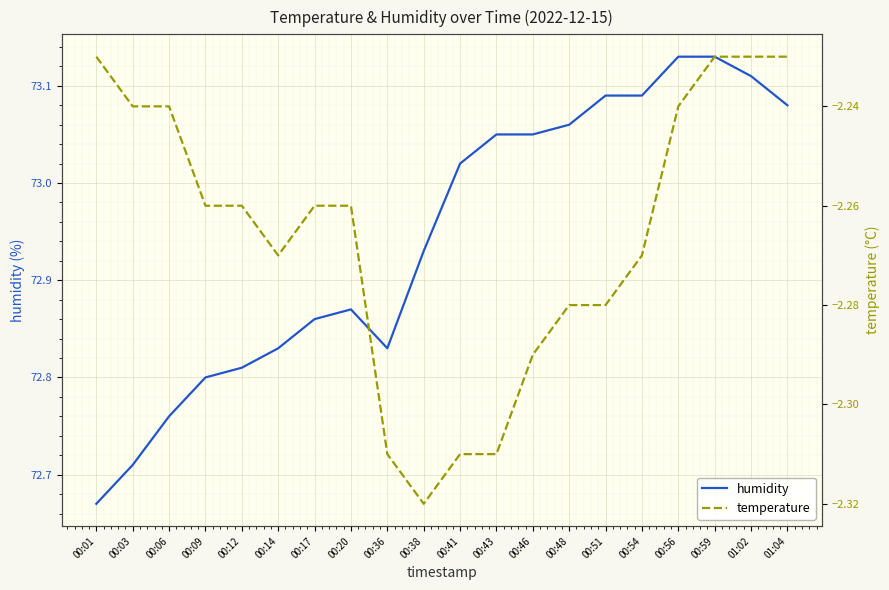

How many lines are shown in the chart?

2